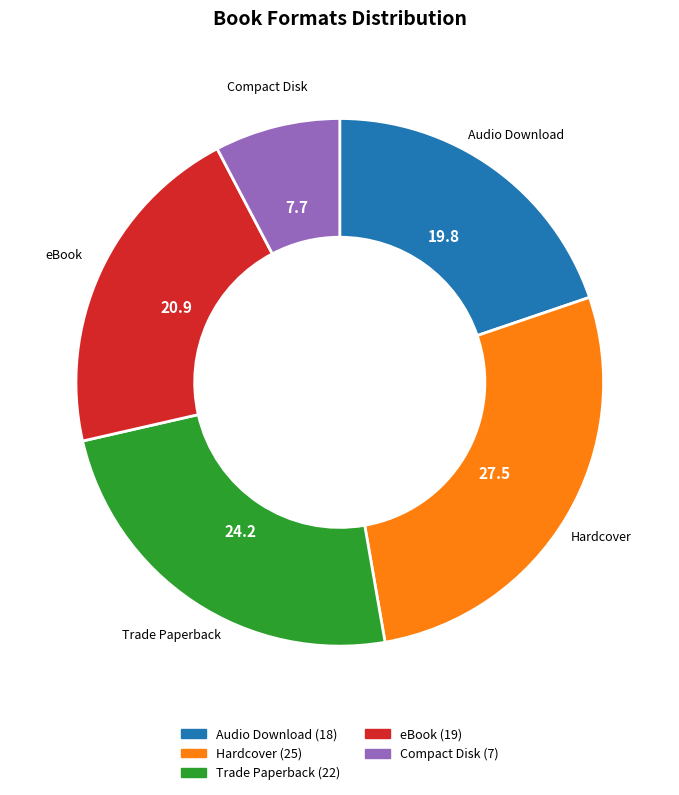

Is the sum of Compact Disk and Trade Paperback greater than half?

No